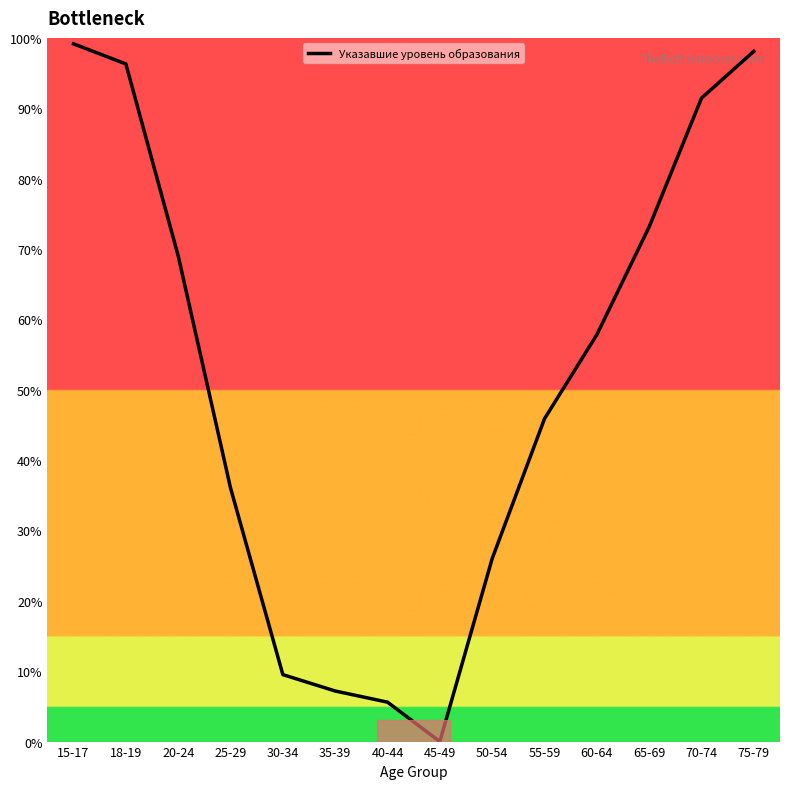

The value at 70-74 is 30.9. True or false?

False